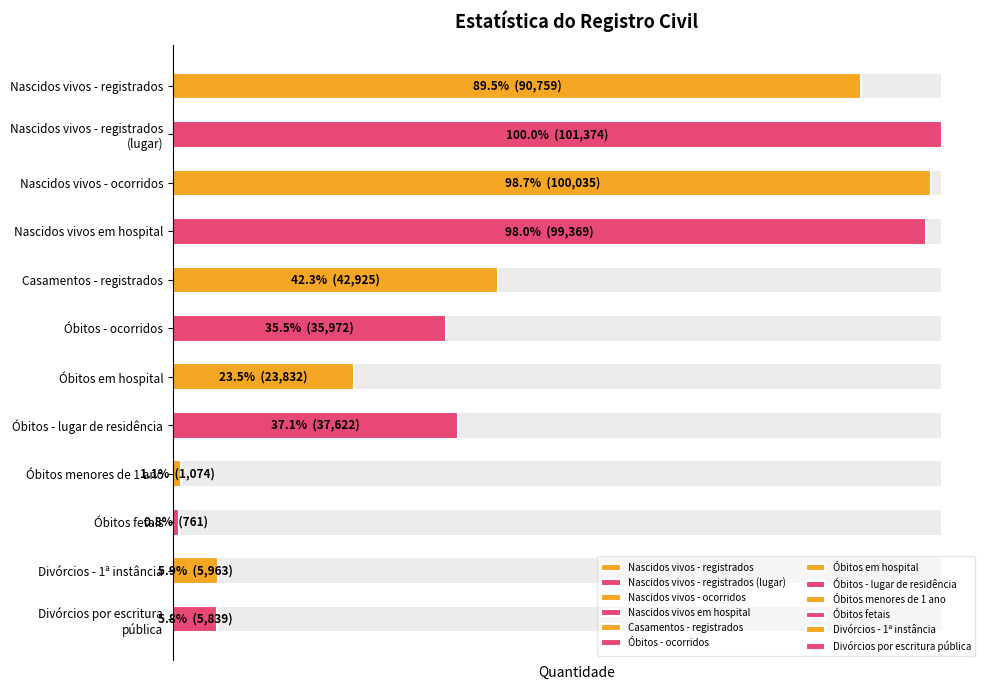

How many values exceed 37622?

5